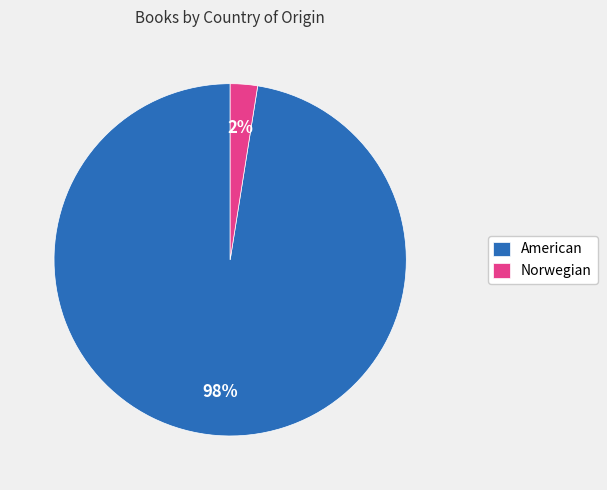

True or false: American accounts for 98% of the total.

True